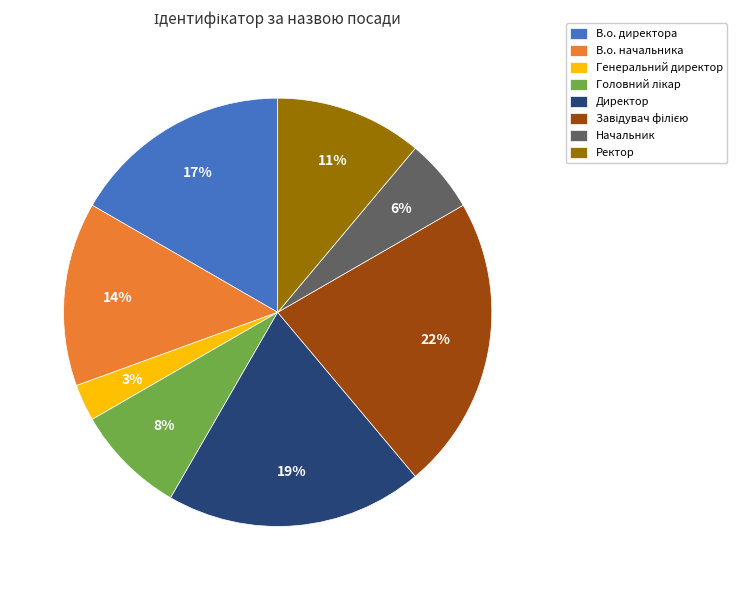

To the nearest percent, what percentage of the pie is Ректор?

11%